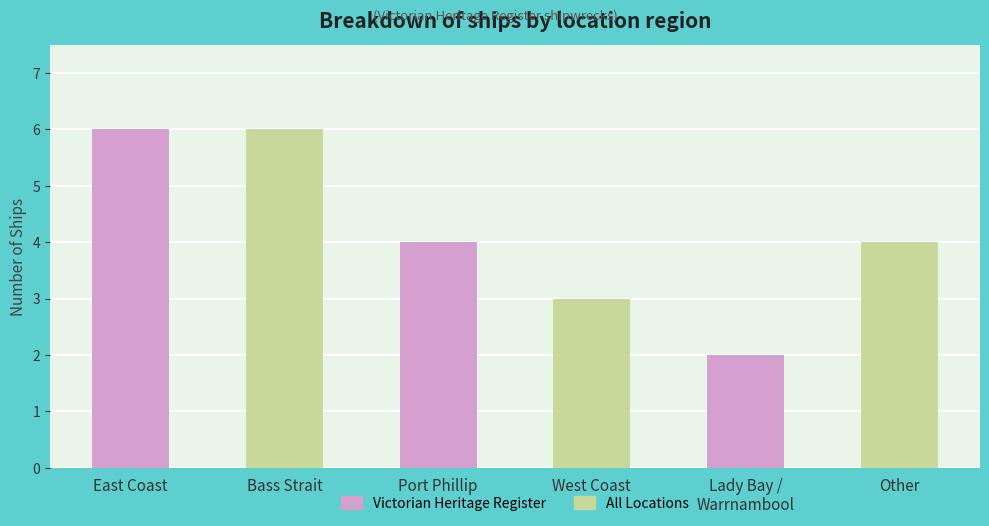

What are all the series names shown in the legend?

Victorian Heritage Register, All Locations